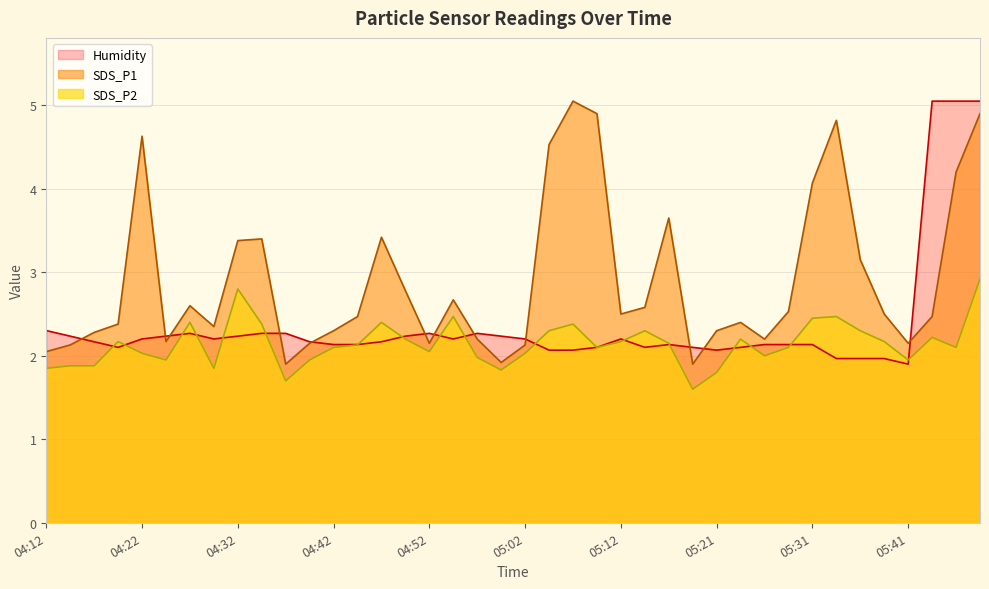

What is the difference between the highest and lowest values at 05:19?

0.3